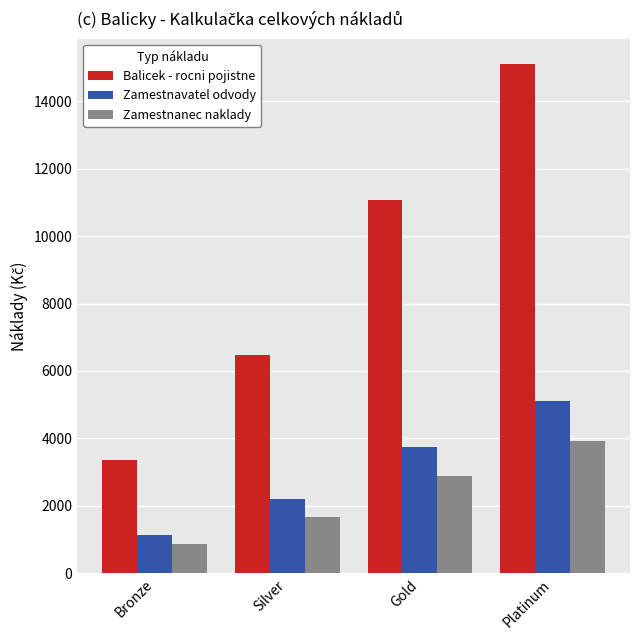

At which category does the chart reach its minimum across all series?

Bronze